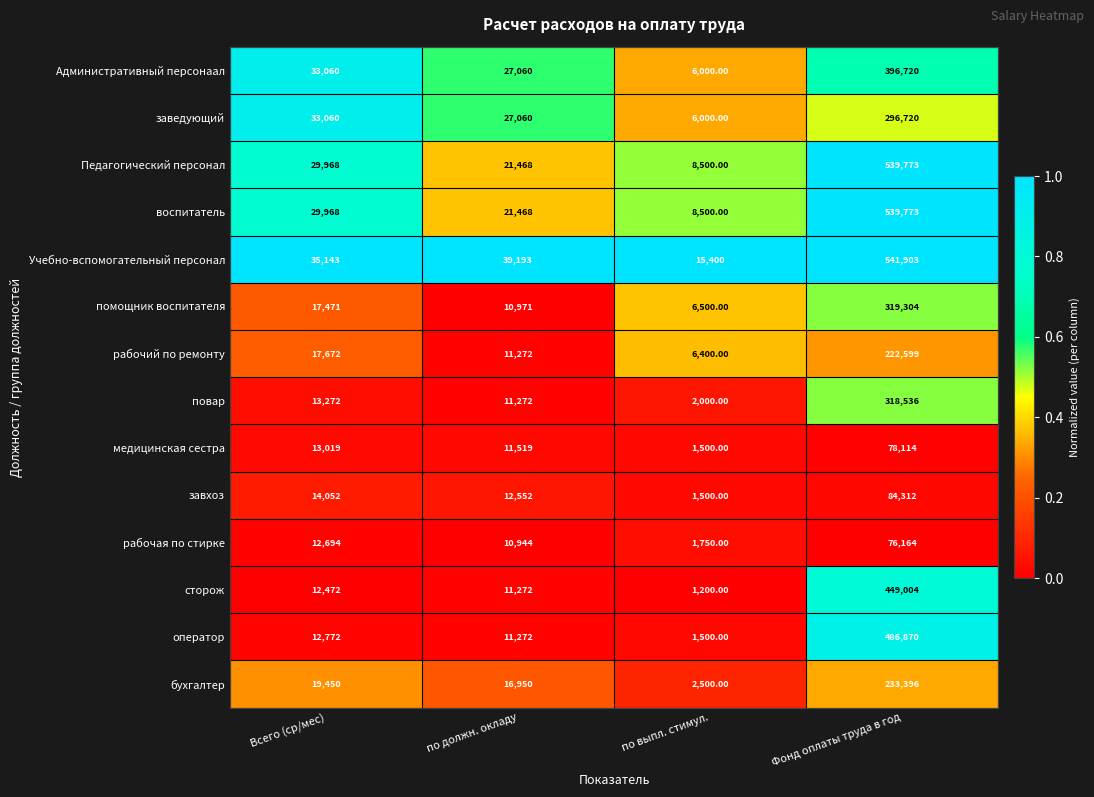

Is the value of рабочая по стирке at Всего (ср/мес) greater than the value of бухгалтер at по должн. окладу?

No